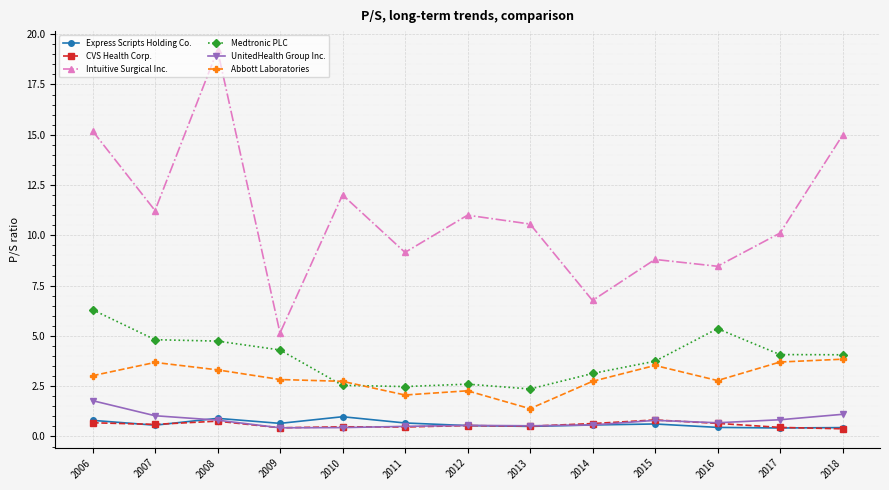

Is the value of Abbott Laboratories at 2016 greater than the value of UnitedHealth Group Inc. at 2007?

Yes